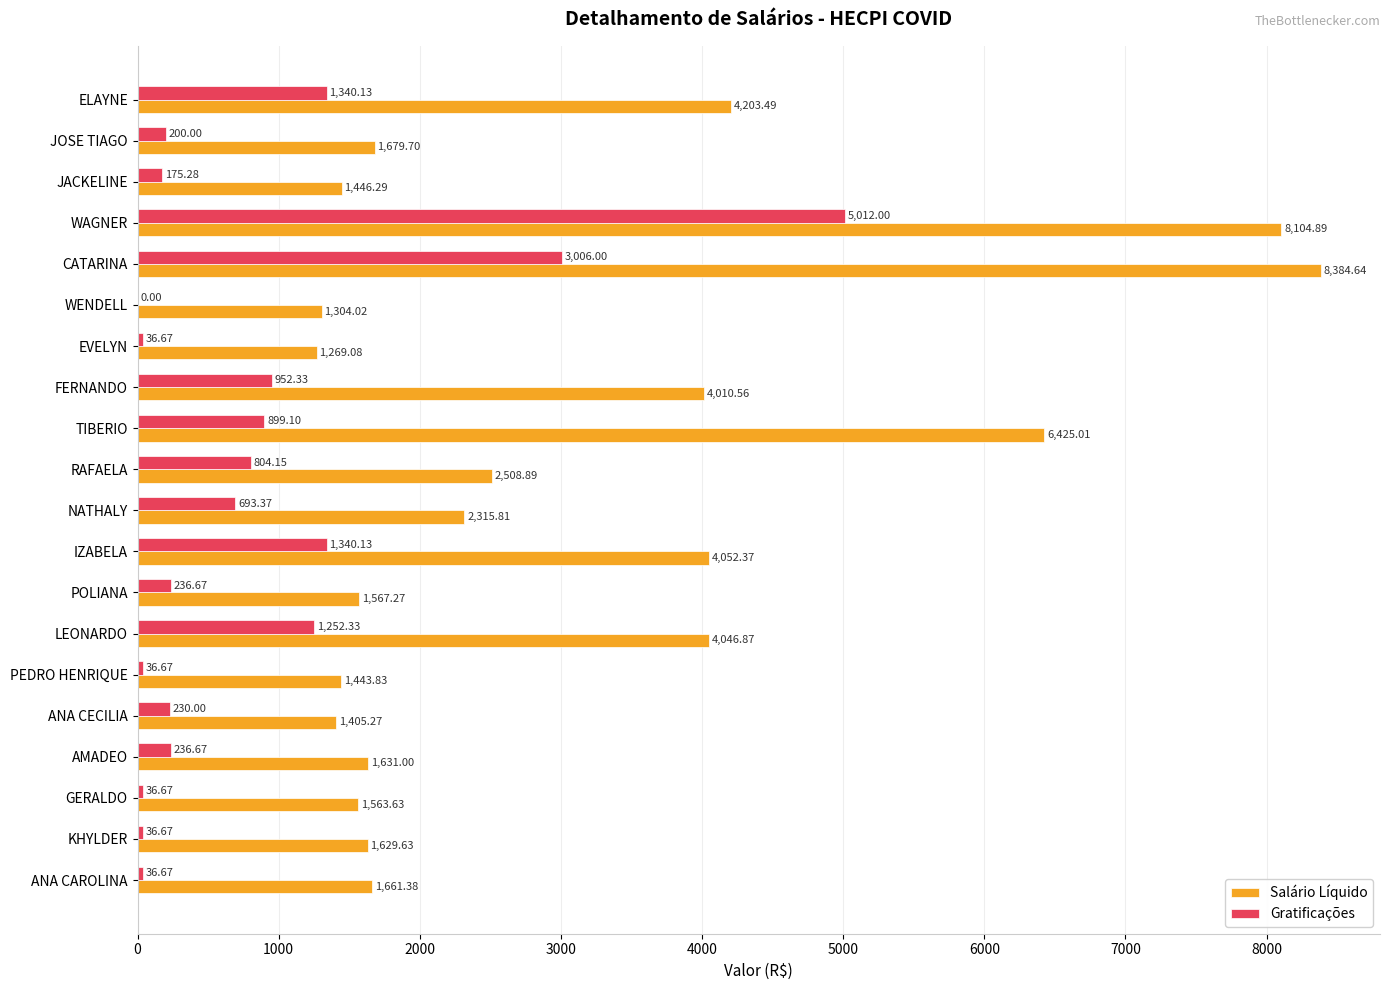

How many categories are shown in the chart?

20